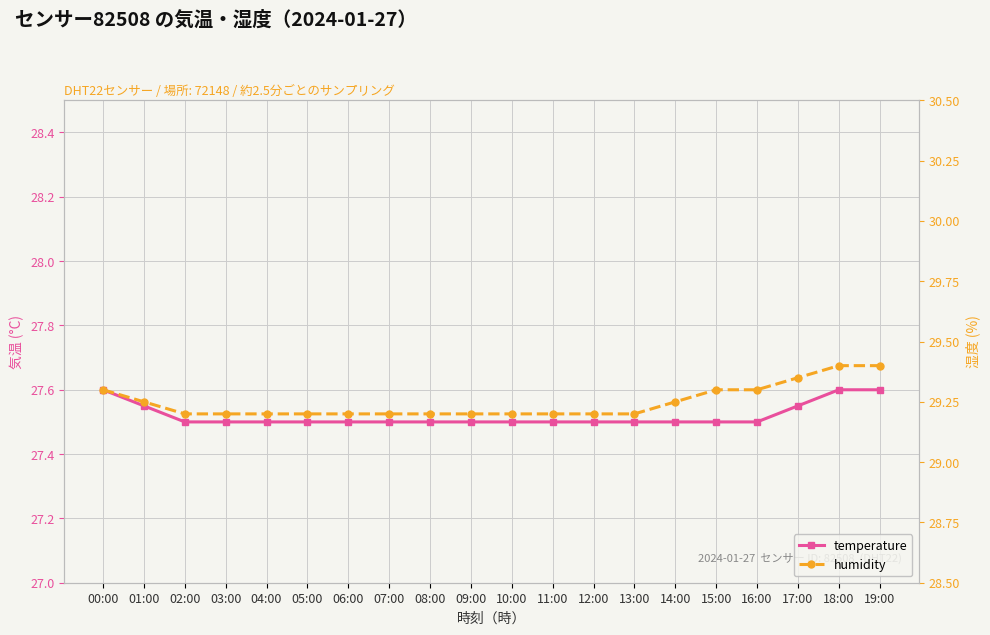

True or false: temperature has more than 0 points higher than both neighbors.

False